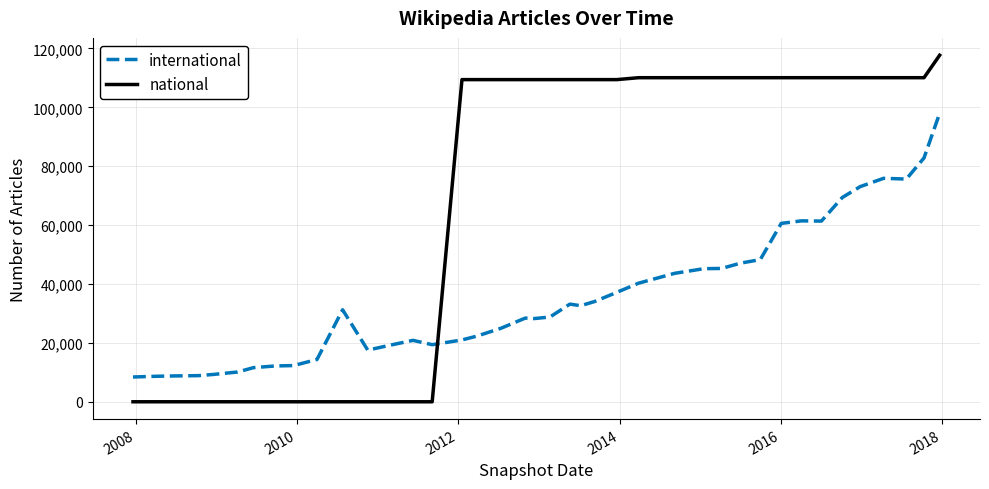

What is the maximum value for national?

117708